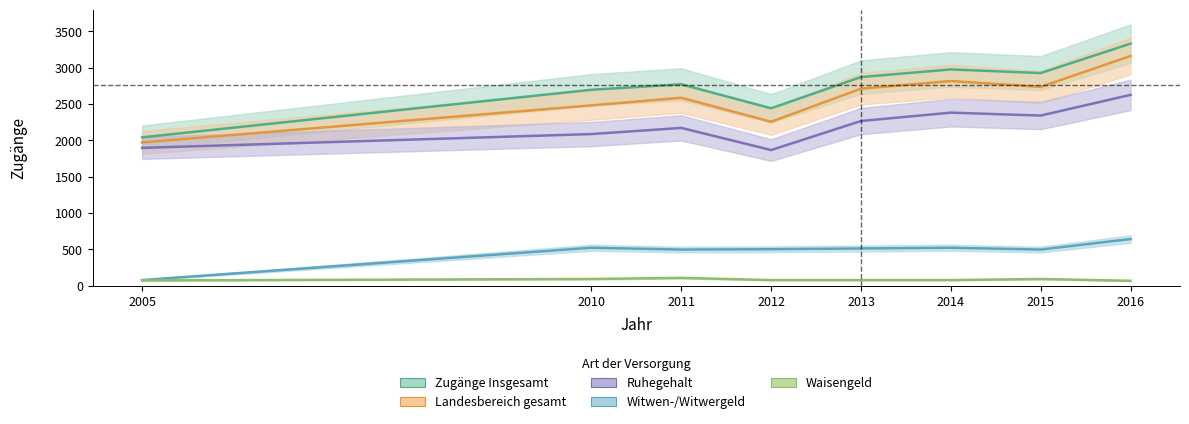

What is the sum of all Witwen-/Witwergeld values?

3755